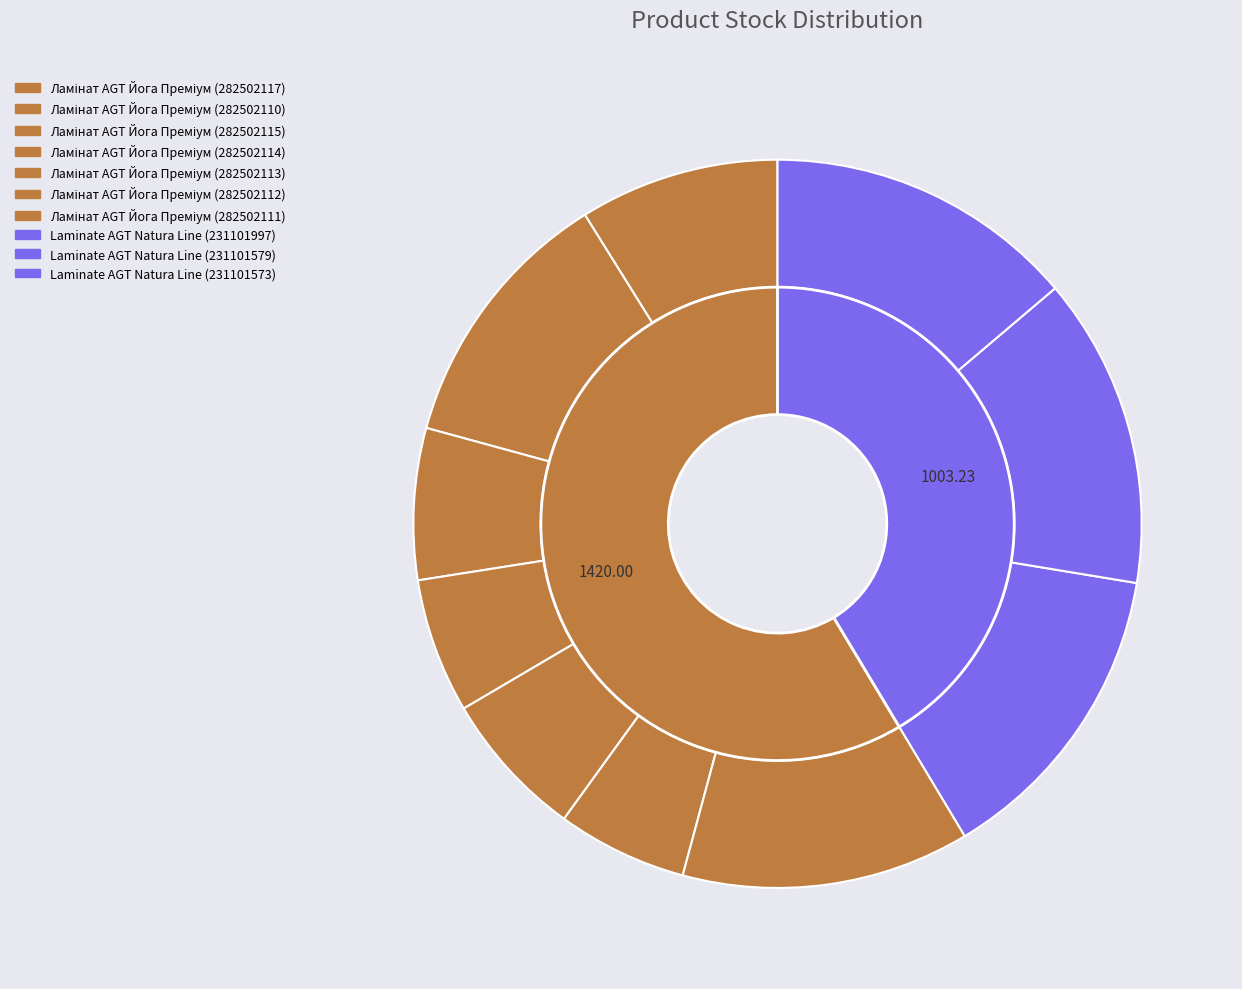

How many segments does this pie chart have?

10